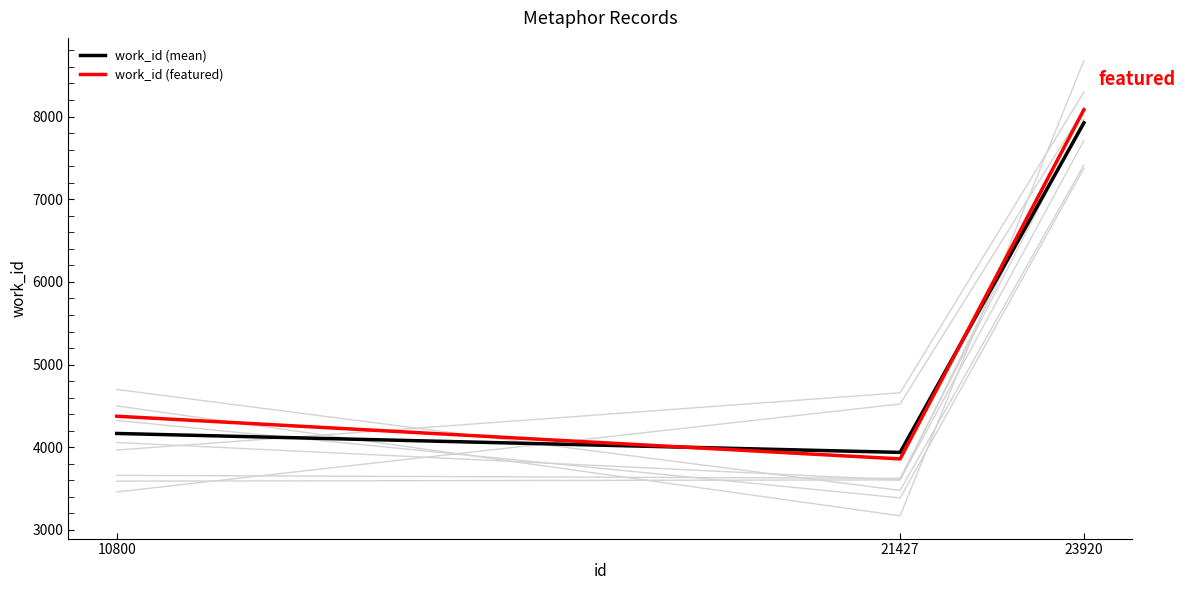

Reading right to left, transcribe all the data shown in this chart.

work_id (mean): 7924.0	3938.0	4167.0
work_id (featured): 8082.5	3859.2	4375.4